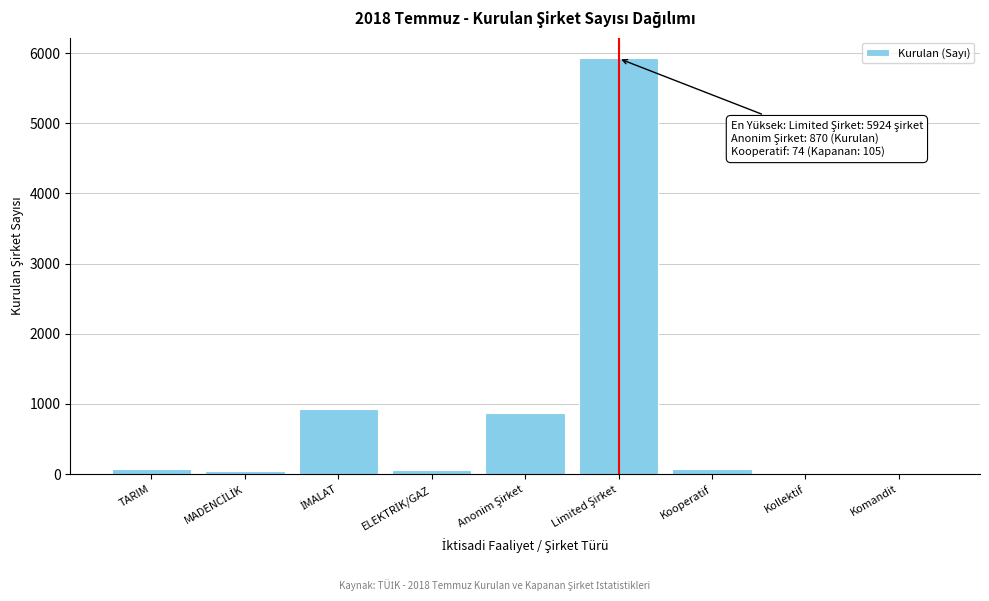

What is the sum of all values?

7984